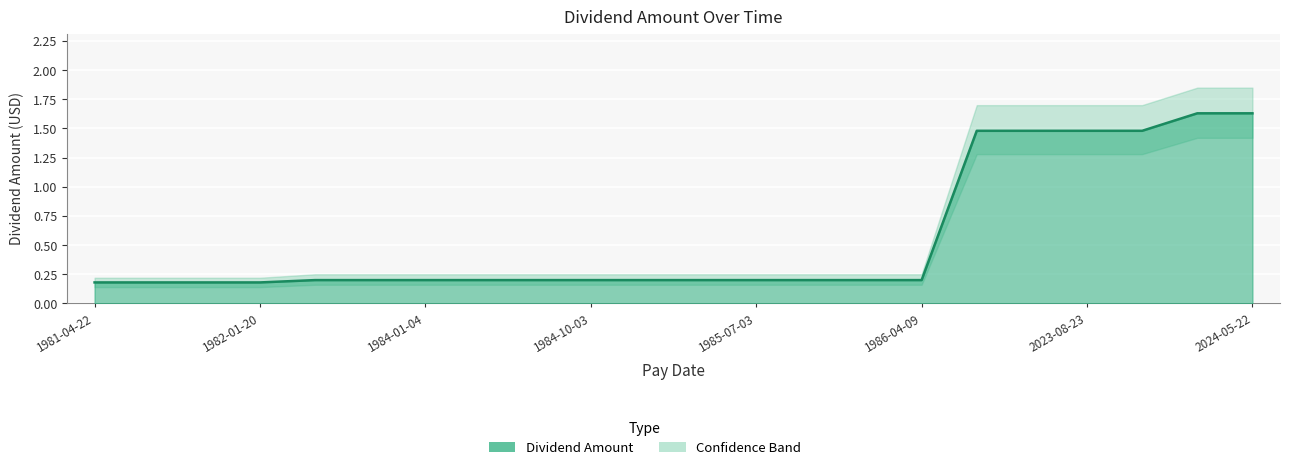

What is the sum of the Lower Band values at 1985-04-03 and 1984-01-04?

0.3